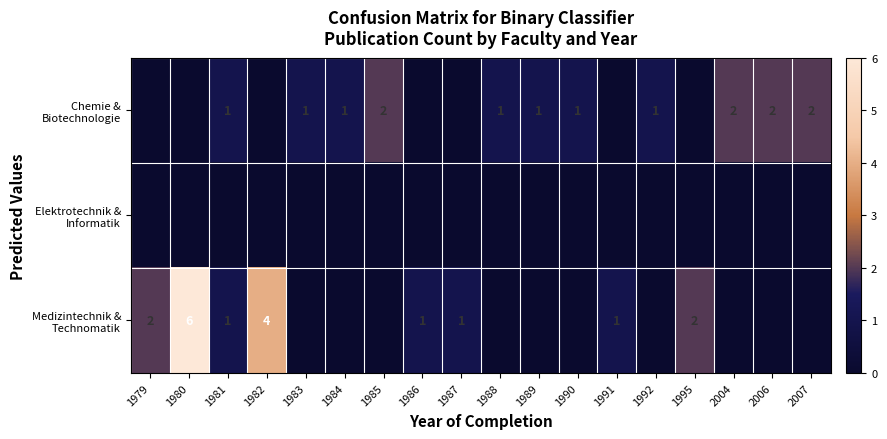

Which series has the largest total across all categories?

Medizintechnik & Technomatik